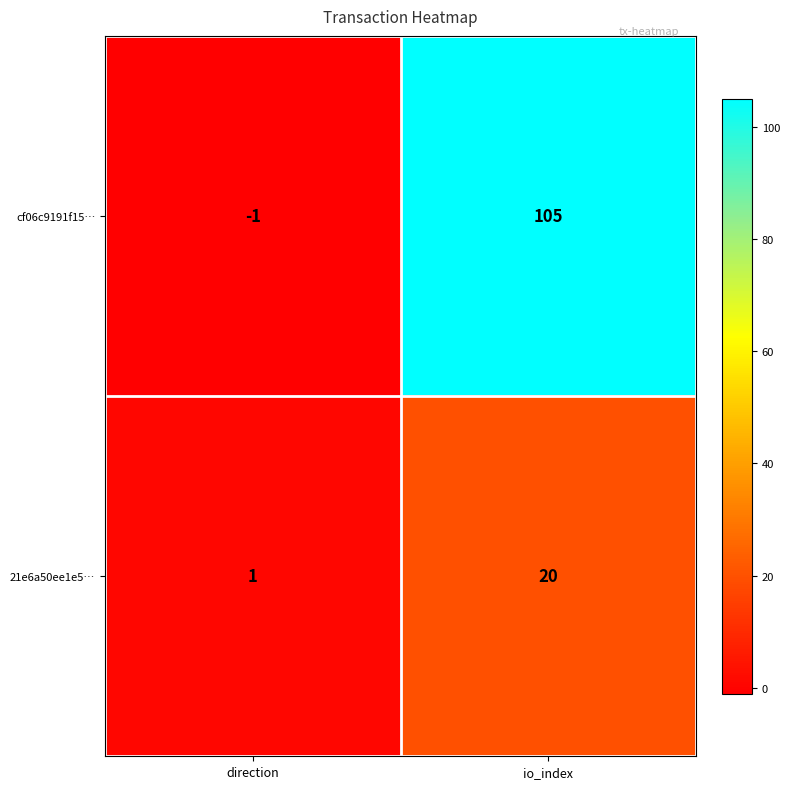

What is the difference between the cf06c9191f15… values at io_index and direction?

106